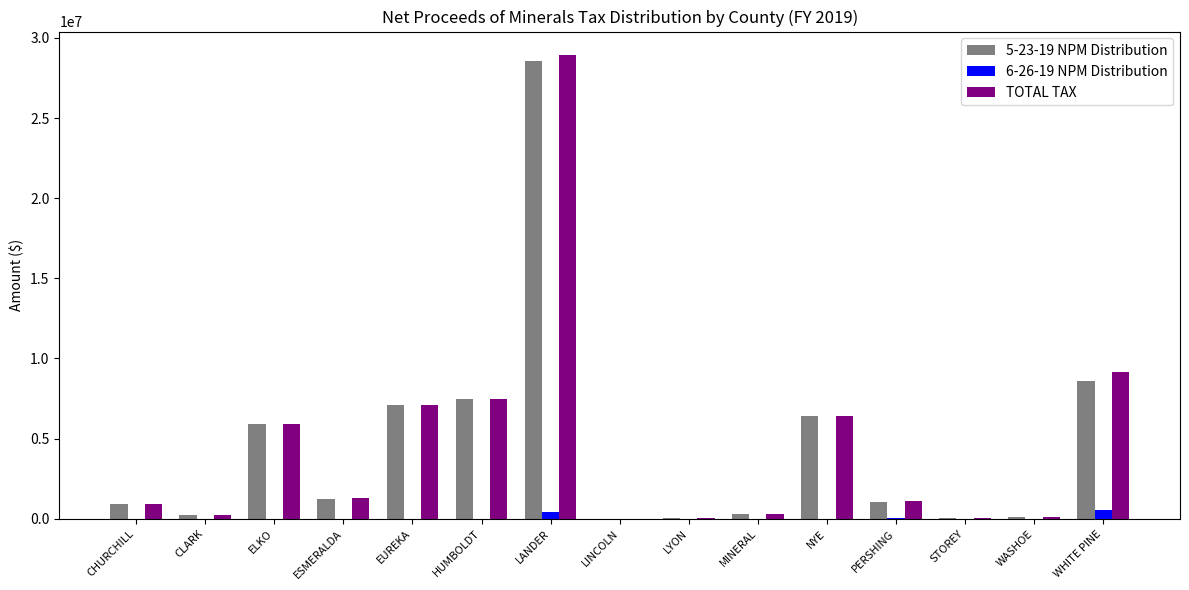

What is the sum of all 6-26-19 NPM Distribution values?

1011967.5